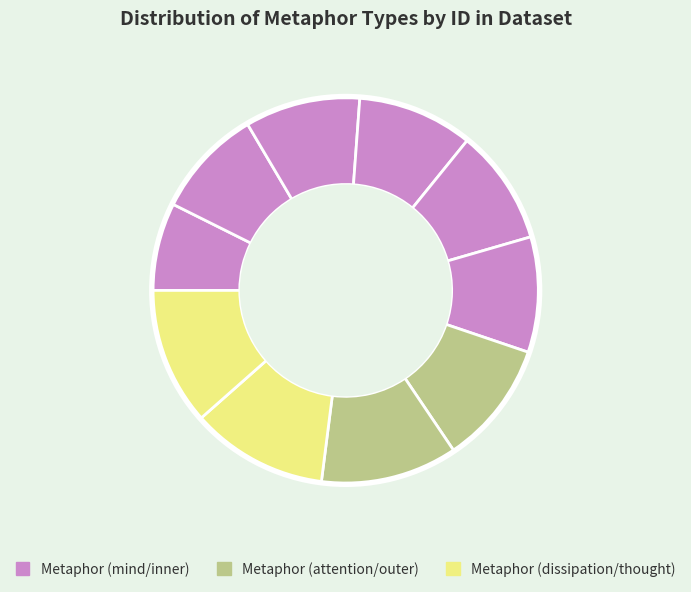

How many slices are in this pie chart?

10